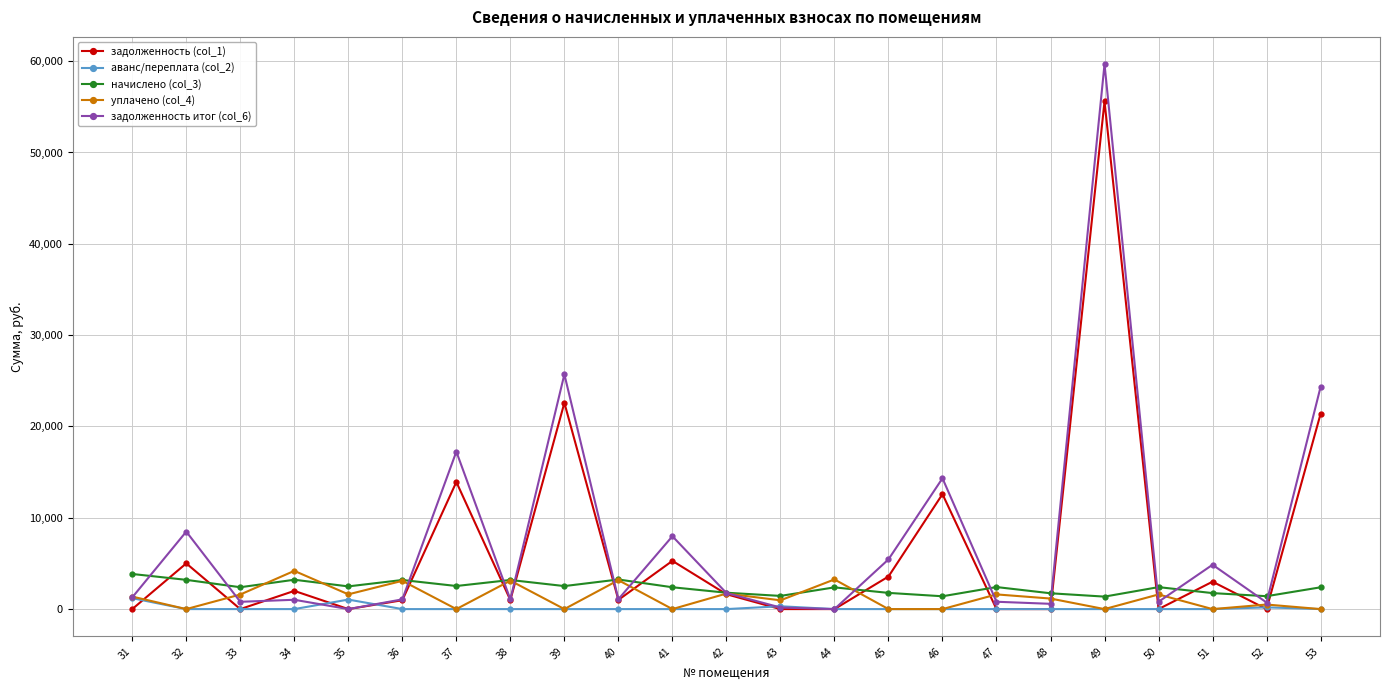

What is the value of the начислено (col_3) point at the 14th from the left?

2378.7